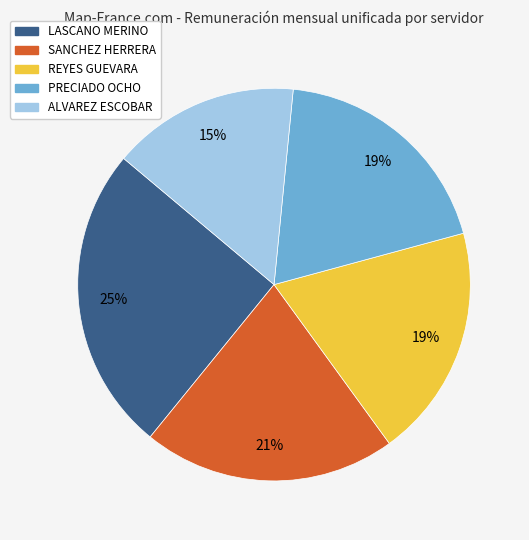

Does any single category account for the majority?

No